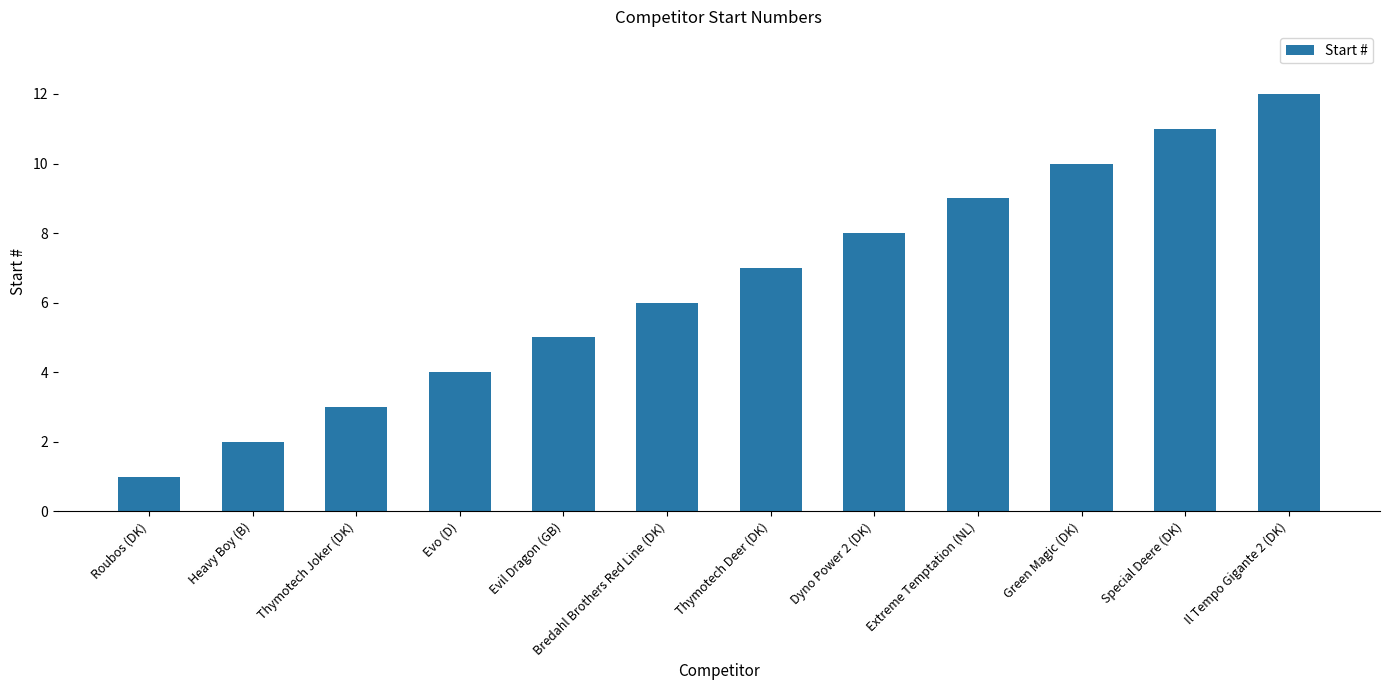

At which category does the chart reach its peak across all series?

Il Tempo Gigante 2 (DK)